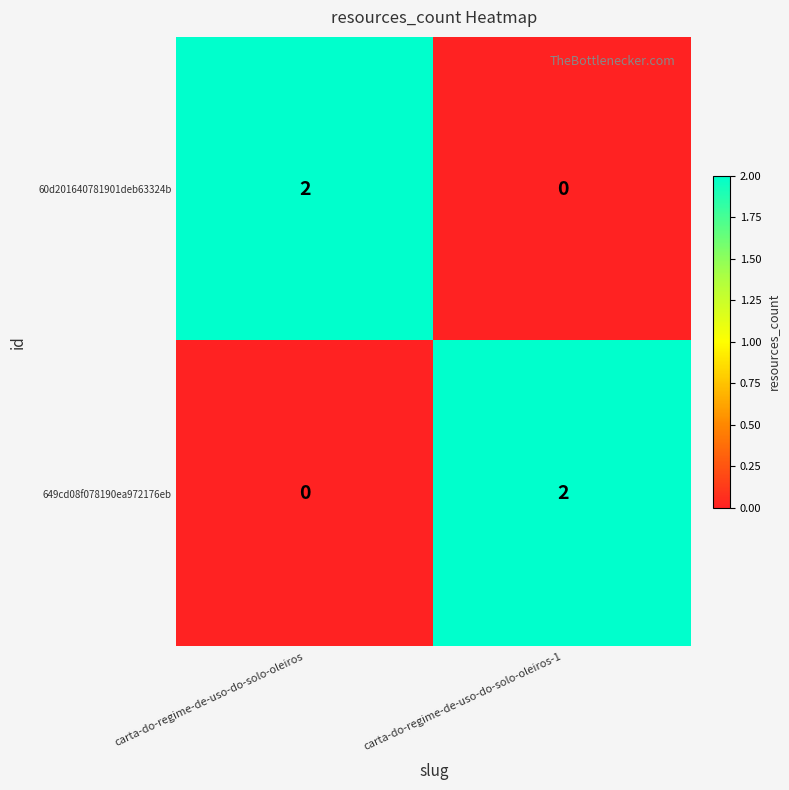

Which category has the highest value in the 649cd08f078190ea972176eb series?

carta-do-regime-de-uso-do-solo-oleiros-1